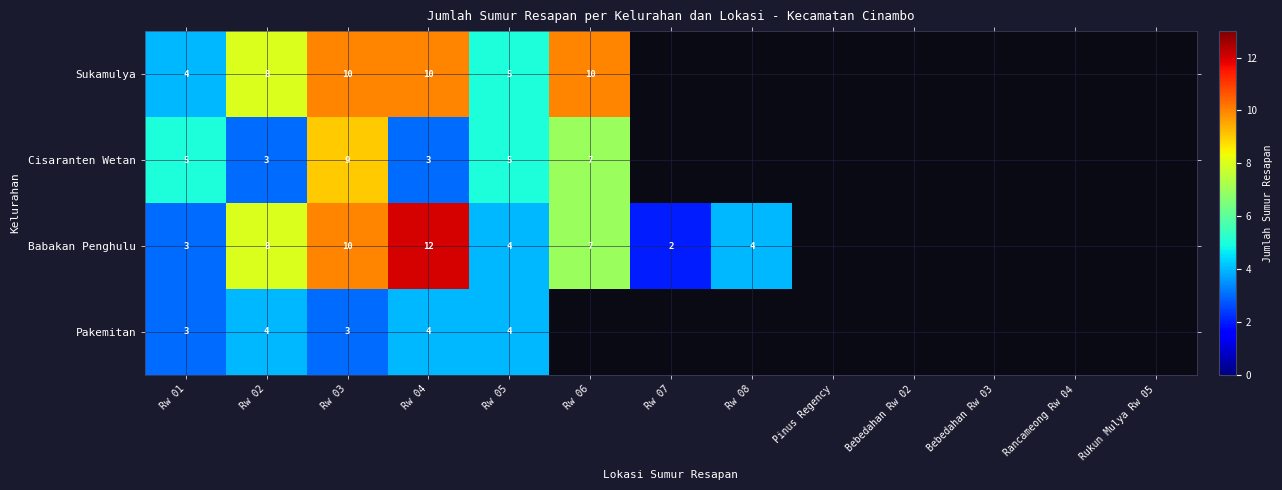

The Babakan Penghulu series shows 4 at Rw 08. True or false?

True